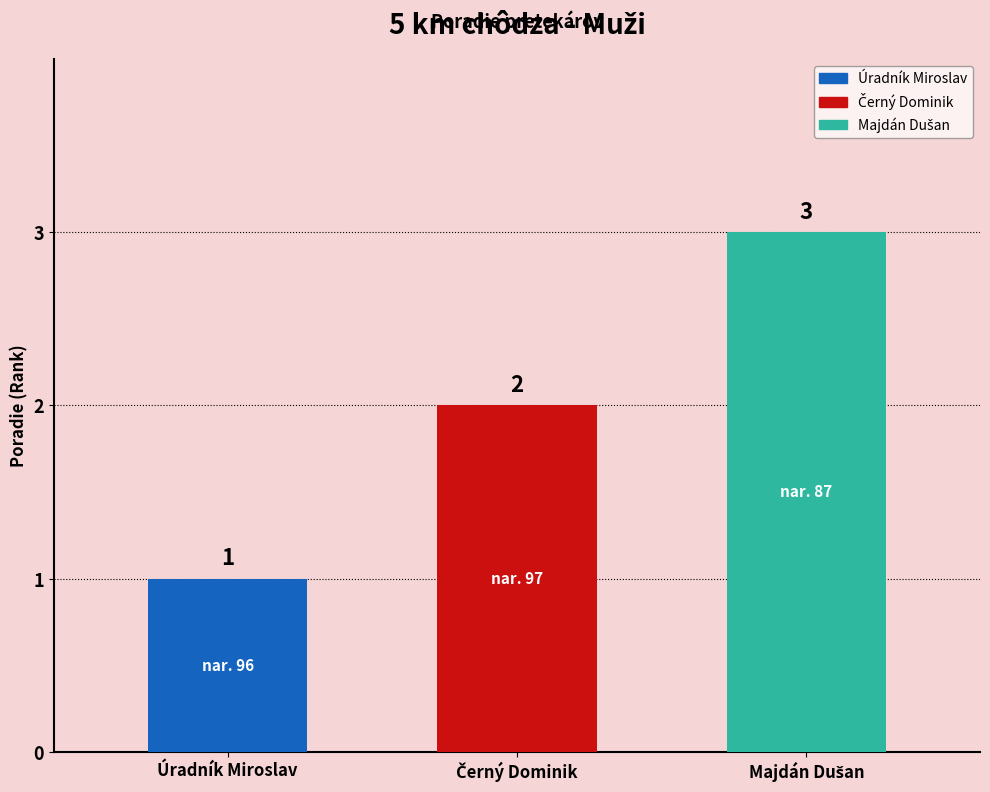

What is the sum of the values at Majdán Dušan and Úradník Miroslav?

4